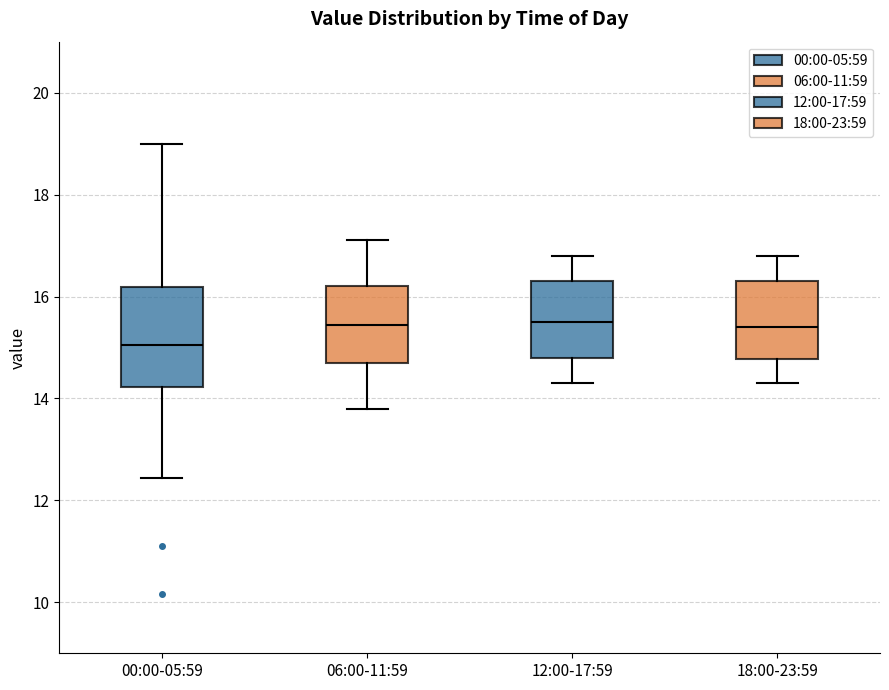

Reading left to right, read every box against the y-axis: the position of its median line, the range the box covers, and the ends of its whiskers. The values are not printed on the chart, so give them approximately, as read against the axis.

00:00-05:59: median 15.0, box 14.2 to 16.2, whiskers 12.4 to 19.0
06:00-11:59: median 15.4, box 14.8 to 16.2, whiskers 13.8 to 17.2
12:00-17:59: median 15.6, box 14.8 to 16.4, whiskers 14.4 to 16.8
18:00-23:59: median 15.4, box 14.8 to 16.4, whiskers 14.4 to 16.8